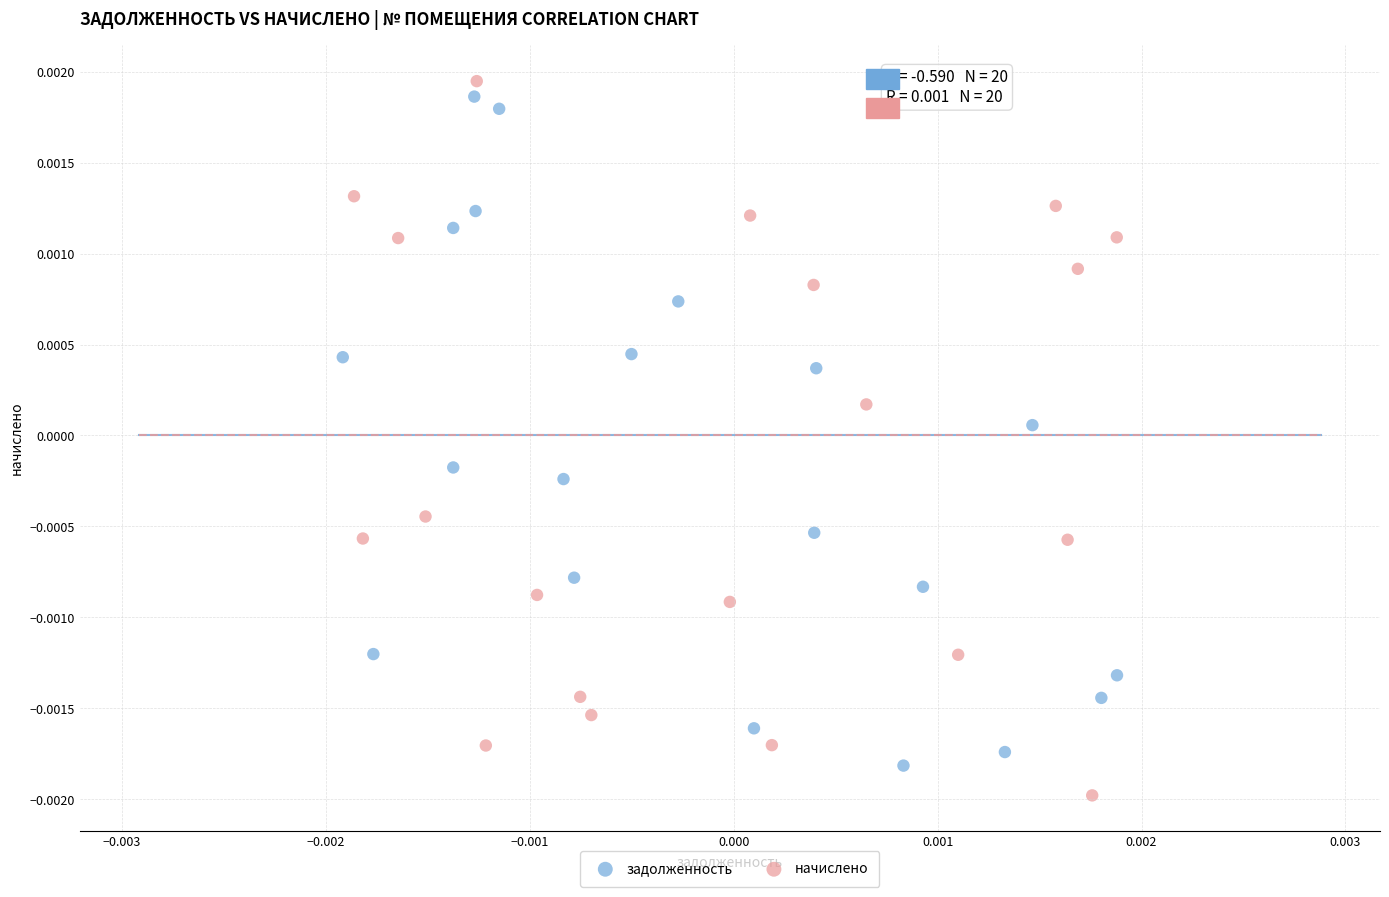

What are all the series names shown in the legend?

задолженность, начислено